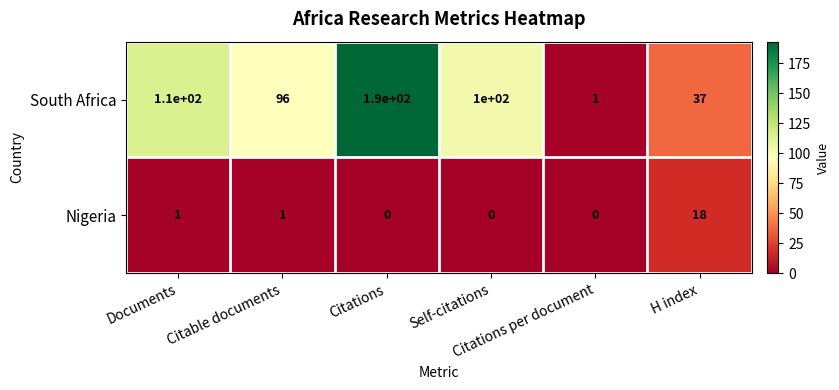

What is the highest value of the Nigeria series?

18